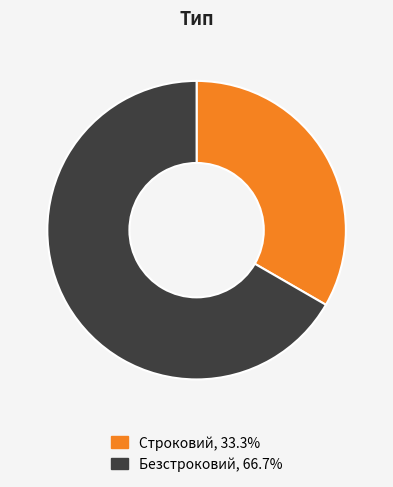

Which category accounts for the majority?

Безстроковий